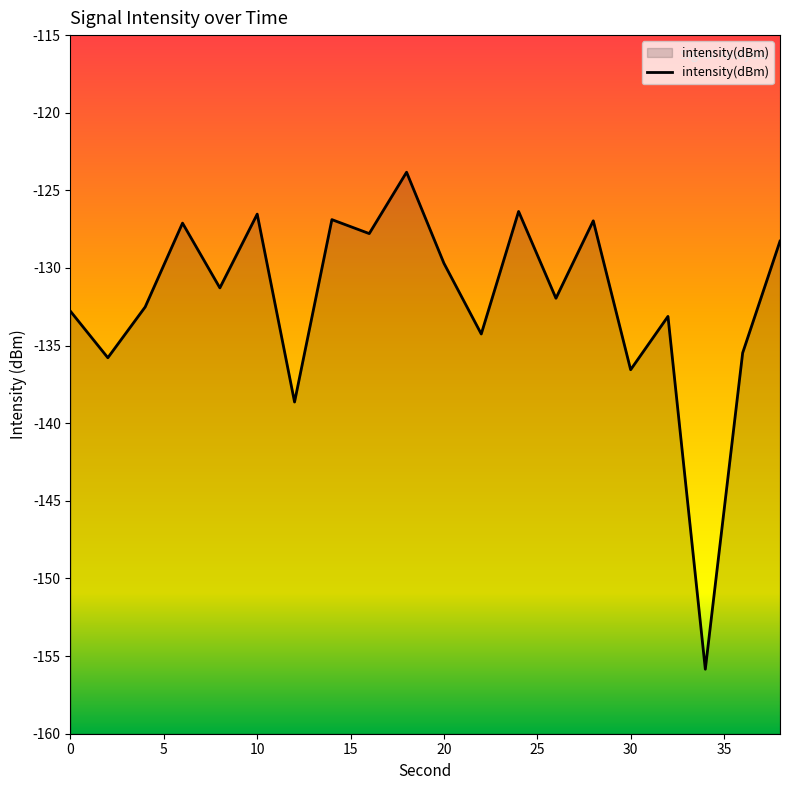

Read the value at 10.

-126.5